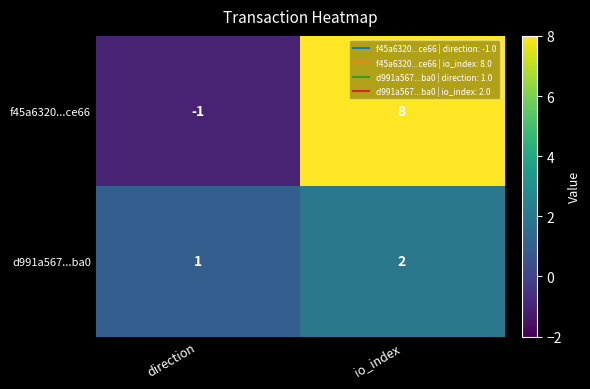

Where is d991a567...ba0 nearest to the value 1?

direction